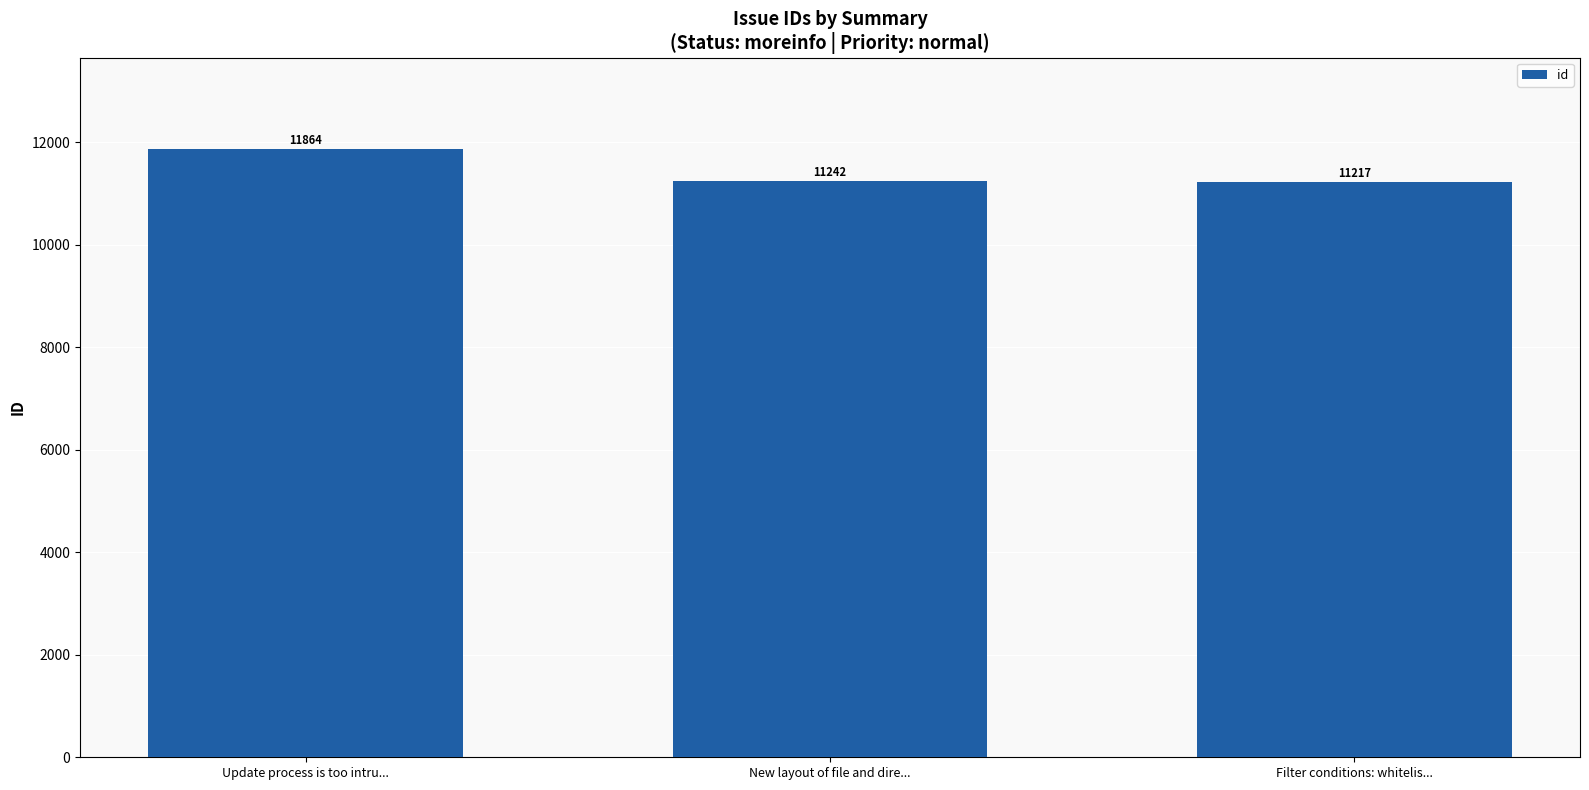

The chart shows a value of 7388 at New layout of file and dire.... True or false?

False